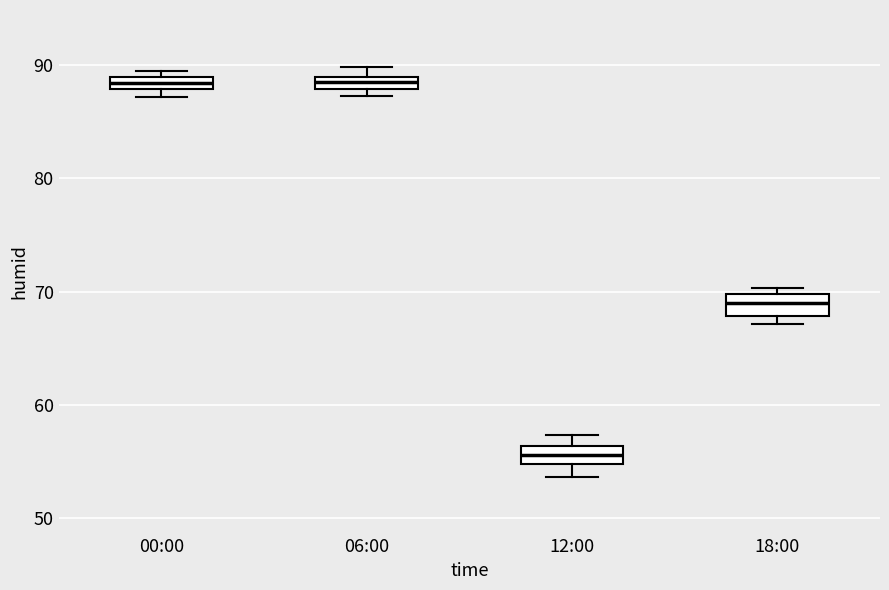

Where does the median line of the box for 18:00 sit on the y-axis? The values are not printed on the chart, so give them approximately, as read against the axis.

69